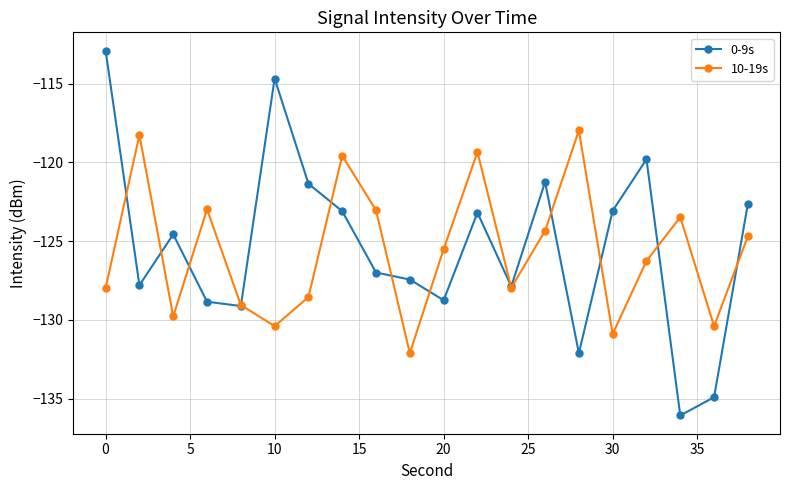

What is the value of the 0-9s point at the 4th from the left?

-128.8